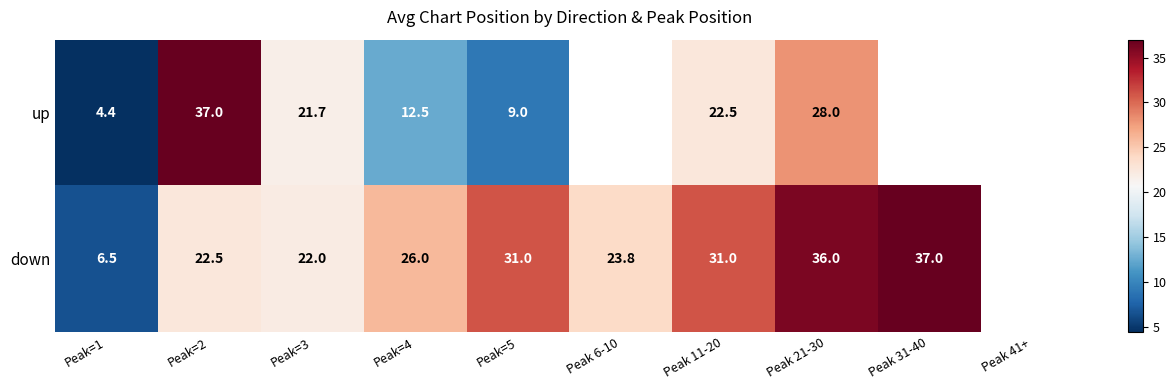

Is the value of down at Peak 6-10 greater than the value of up at Peak=1?

Yes